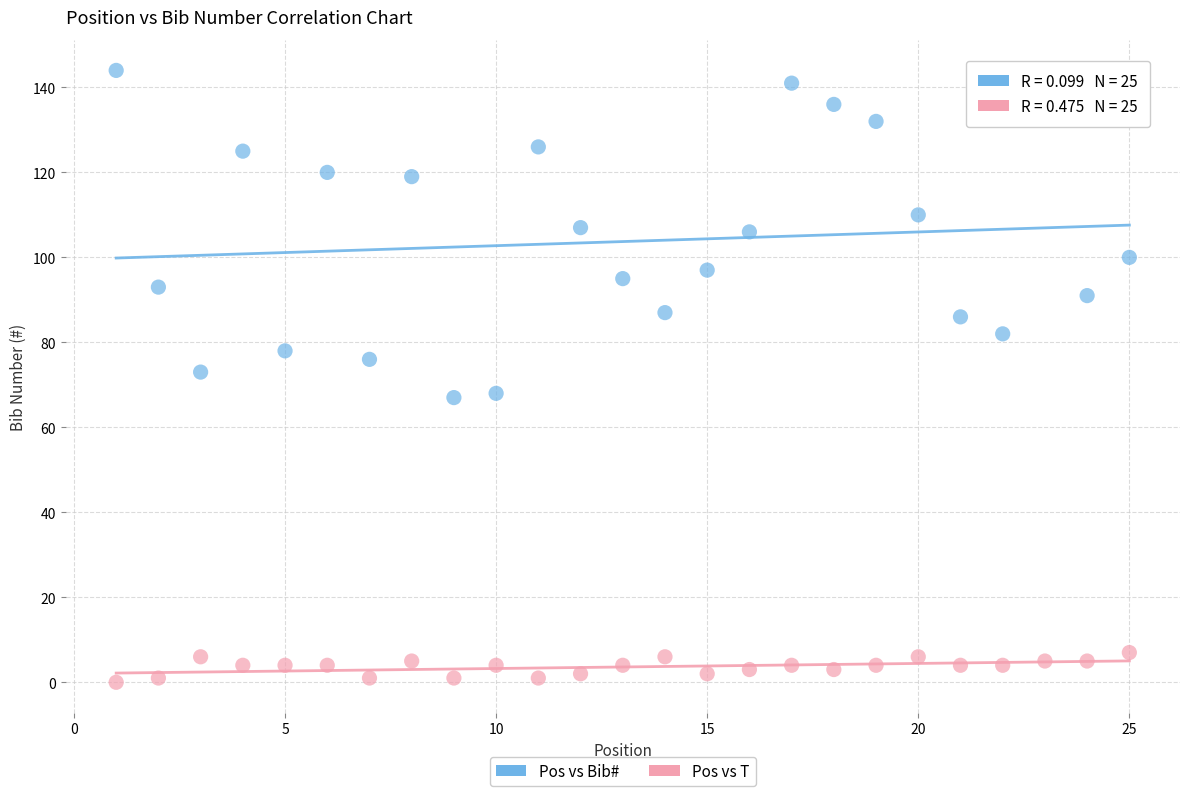

Across all data points, what is the range of Y values (max minus min)?

144